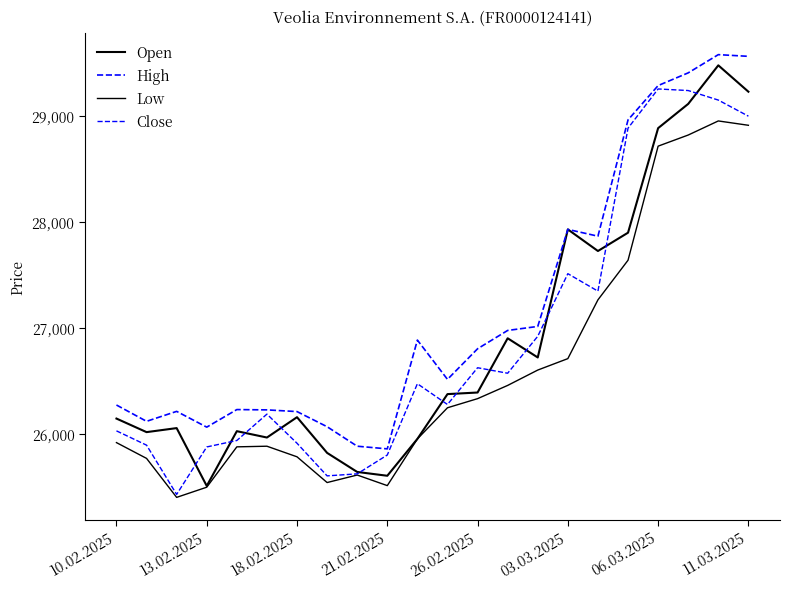

Which series has the largest range (max minus min)?

Open